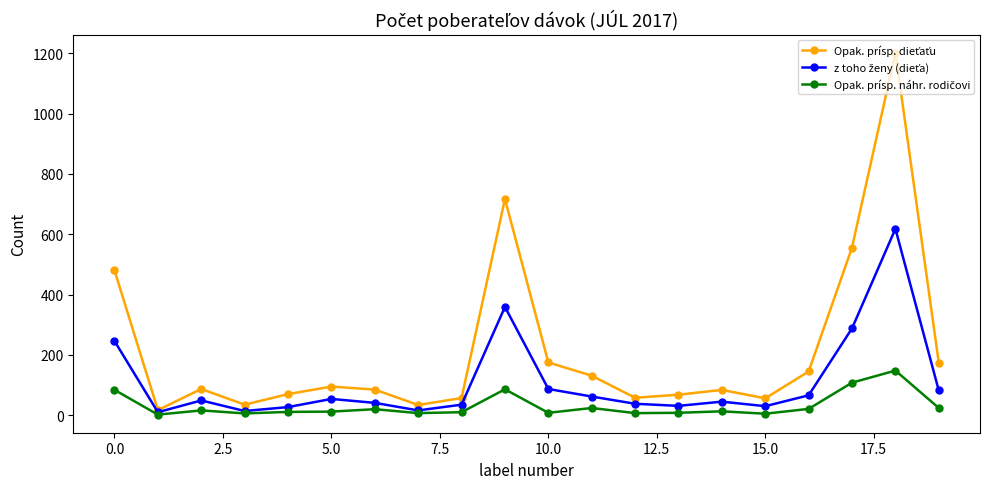

What is the maximum value shown in the chart?

1202